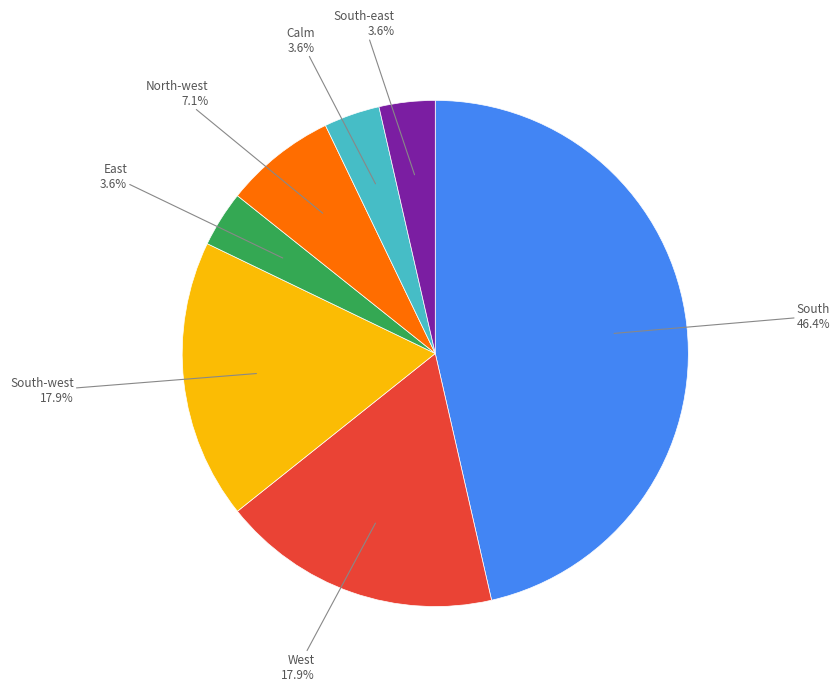

How many segments does this pie chart have?

7